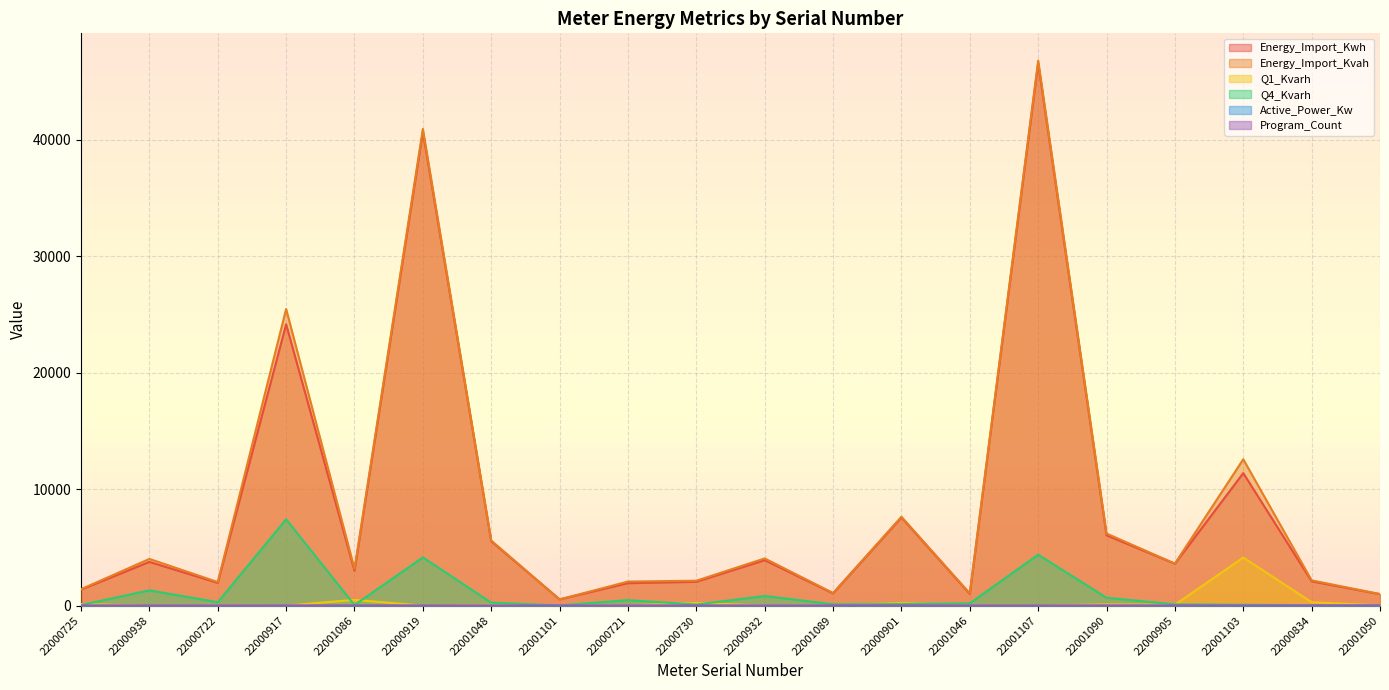

Which label corresponds to the smallest value in the chart?

22000725